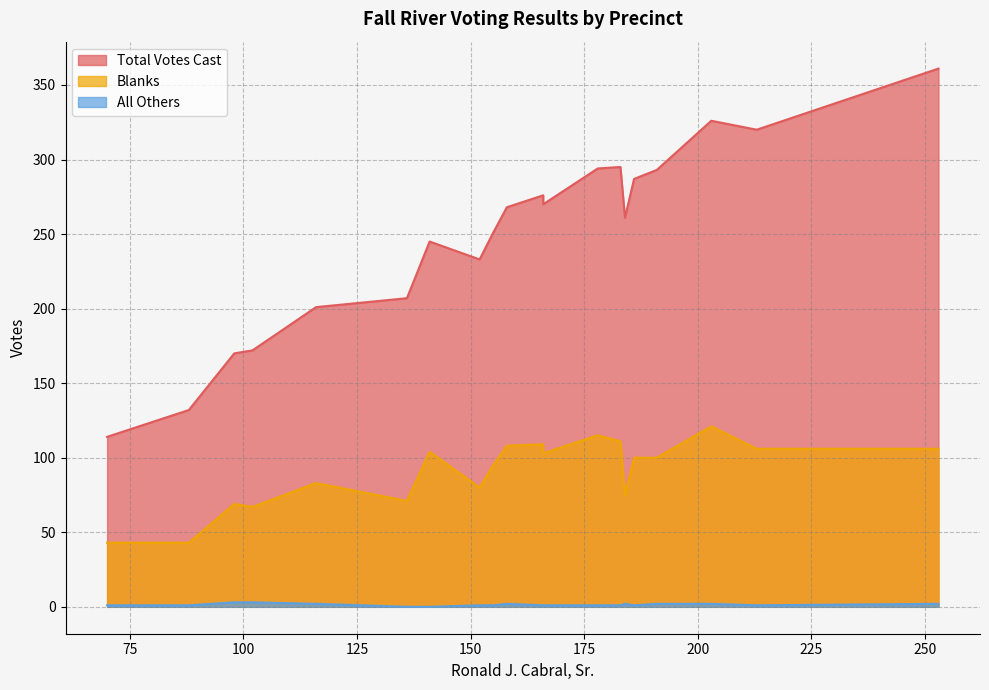

Rank the series by their average value, from highest to lowest.

Total Votes Cast, Blanks, All Others